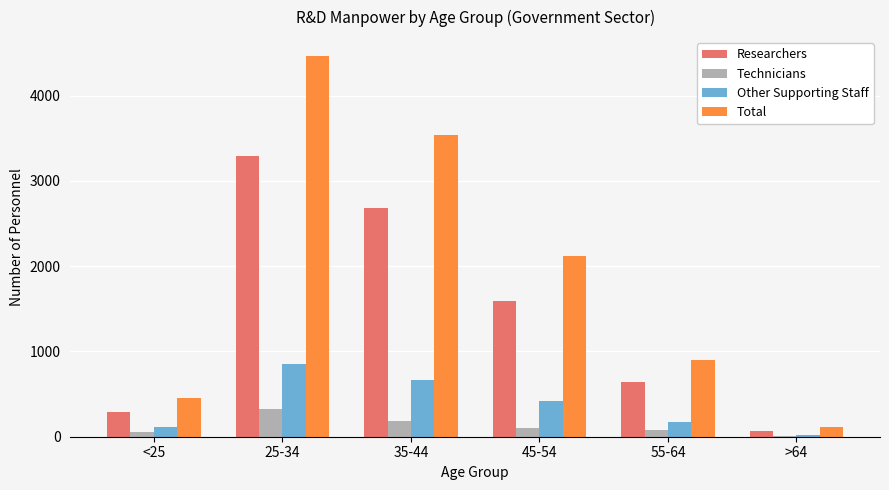

Which series changed the most between <25 and 55-64?

Total